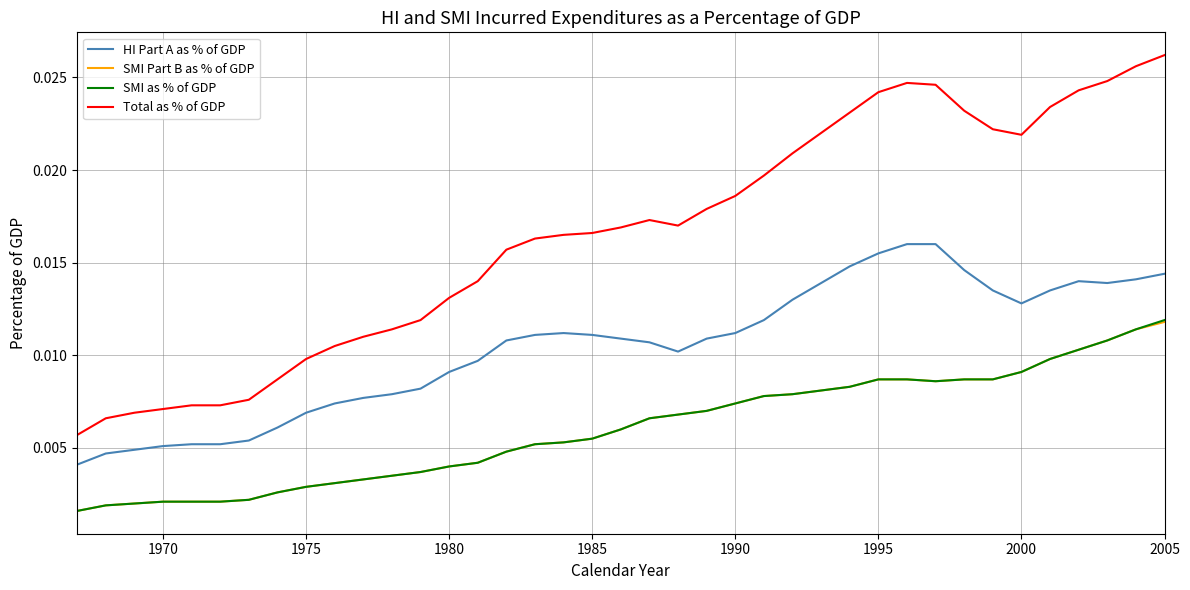

True or false: Total as % of GDP and SMI Part B as % of GDP cross at least once.

False